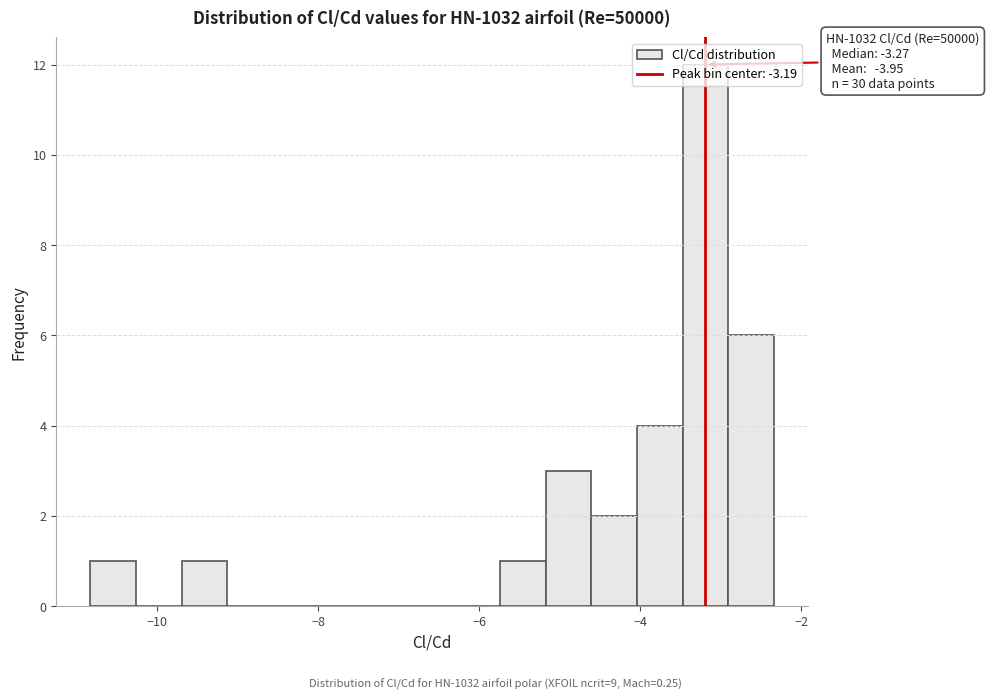

Read against the x-axis, roughly where is the centre of the tallest bar?

-3.2